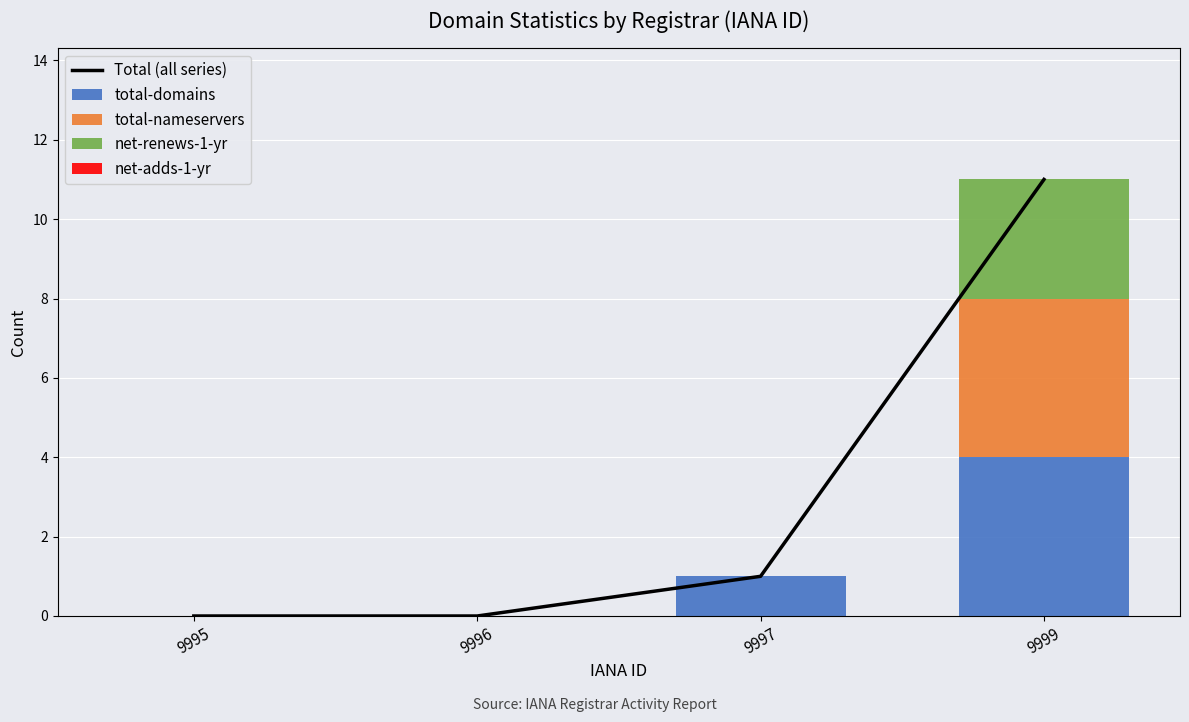

What is the highest value of the total-domains series?

4